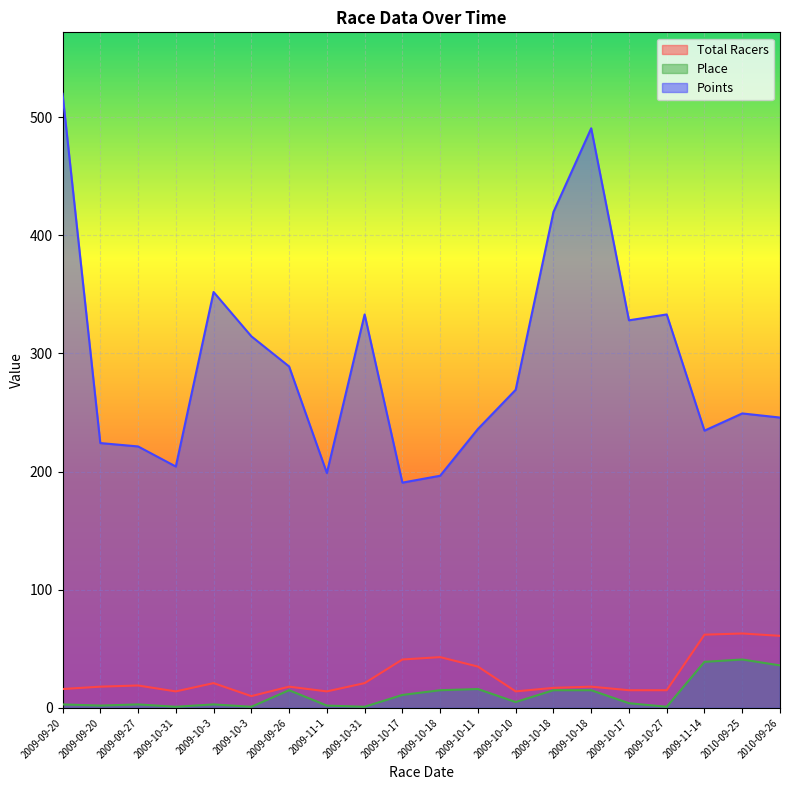

True or false: Place and Total Racers intersect in this chart.

False